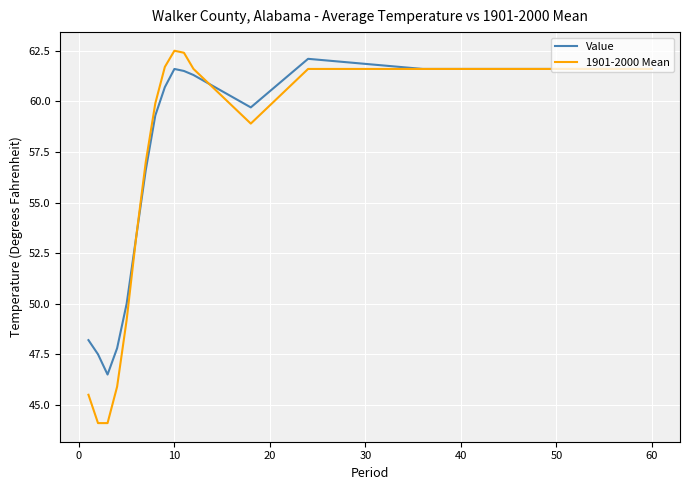

Which series has the largest range (max minus min)?

1901-2000 Mean